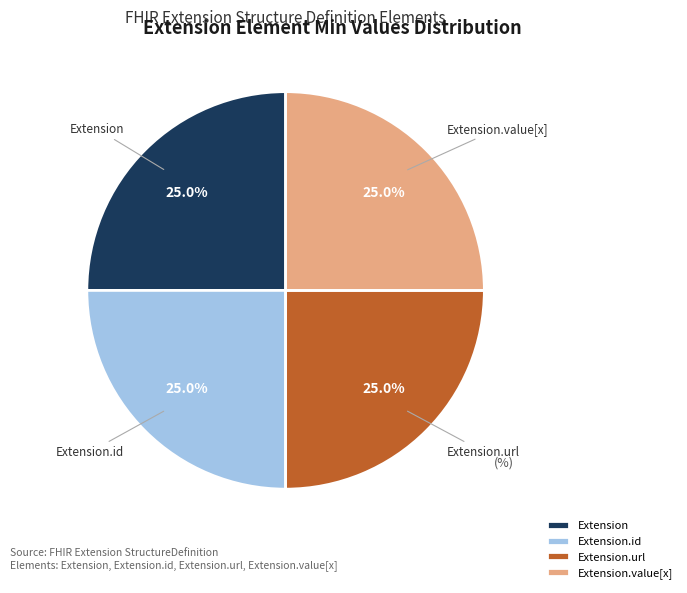

What is the ratio of the value at Extension.value[x] to the value at Extension?

1.0